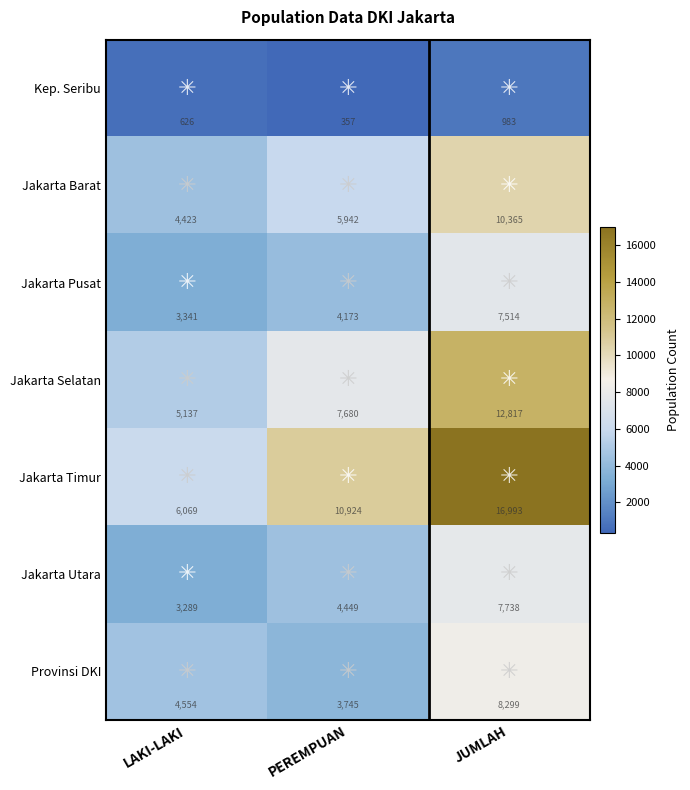

True or false: Jakarta Selatan has a value of 12817 at JUMLAH.

True